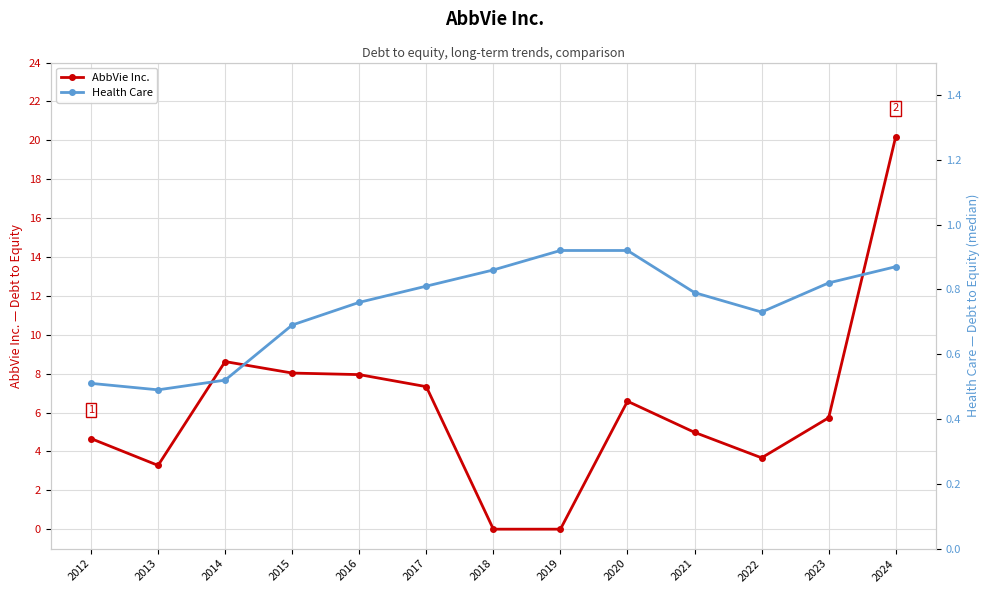

Count the Health Care values in the range 0 to 1.

13